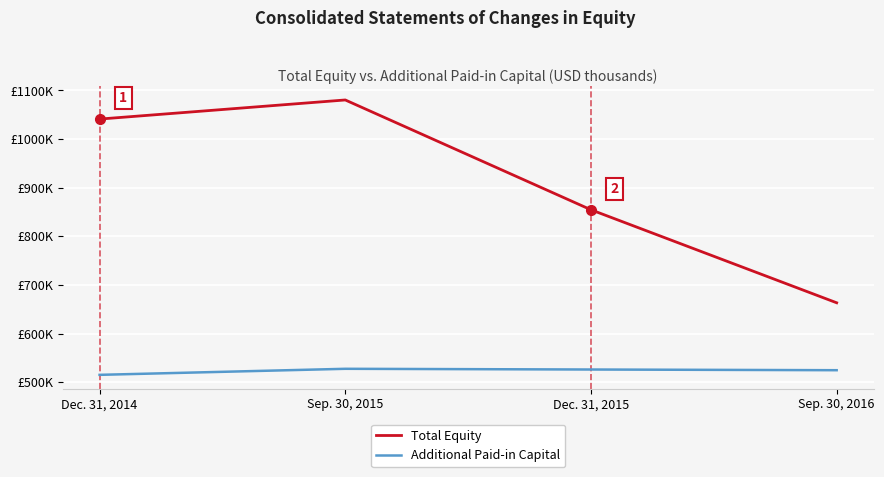

True or false: Total Equity and Additional Paid-in Capital cross at least once.

False